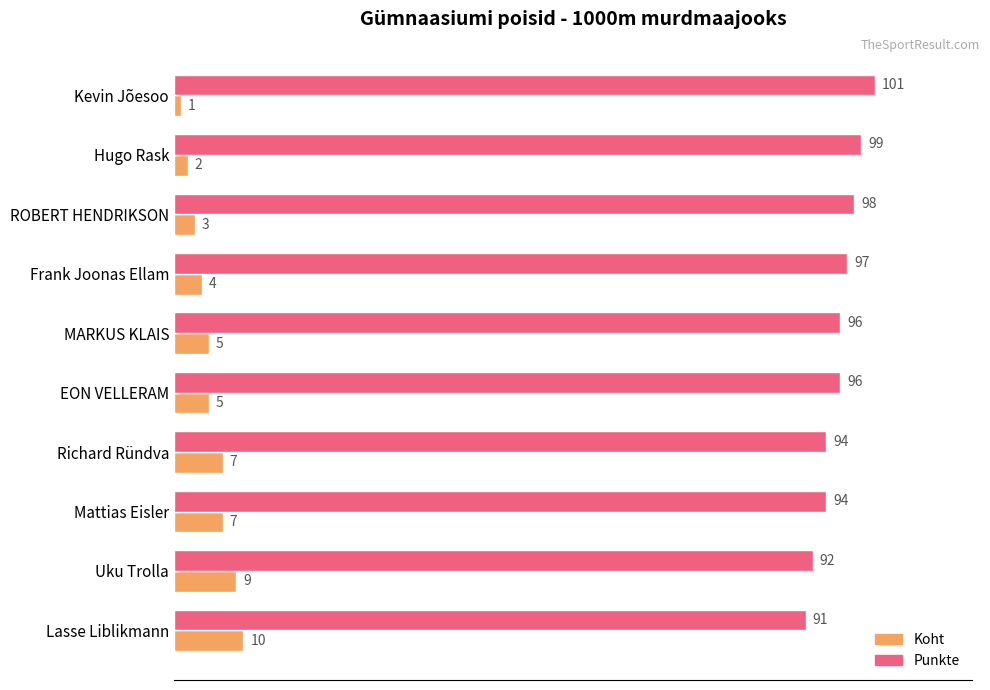

What is the total value across all series at MARKUS KLAIS?

101